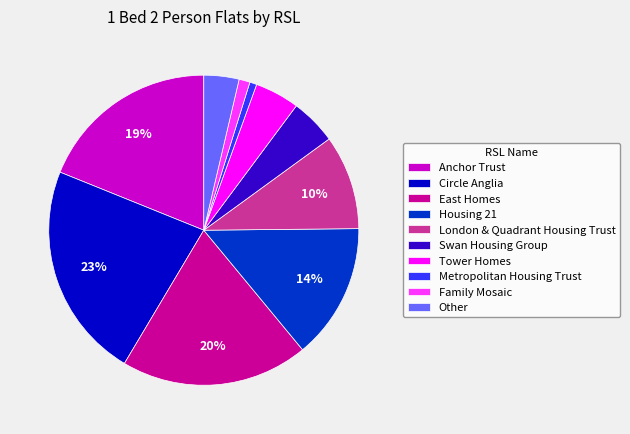

The Family Mosaic slice represents 11% of the pie. True or false?

False